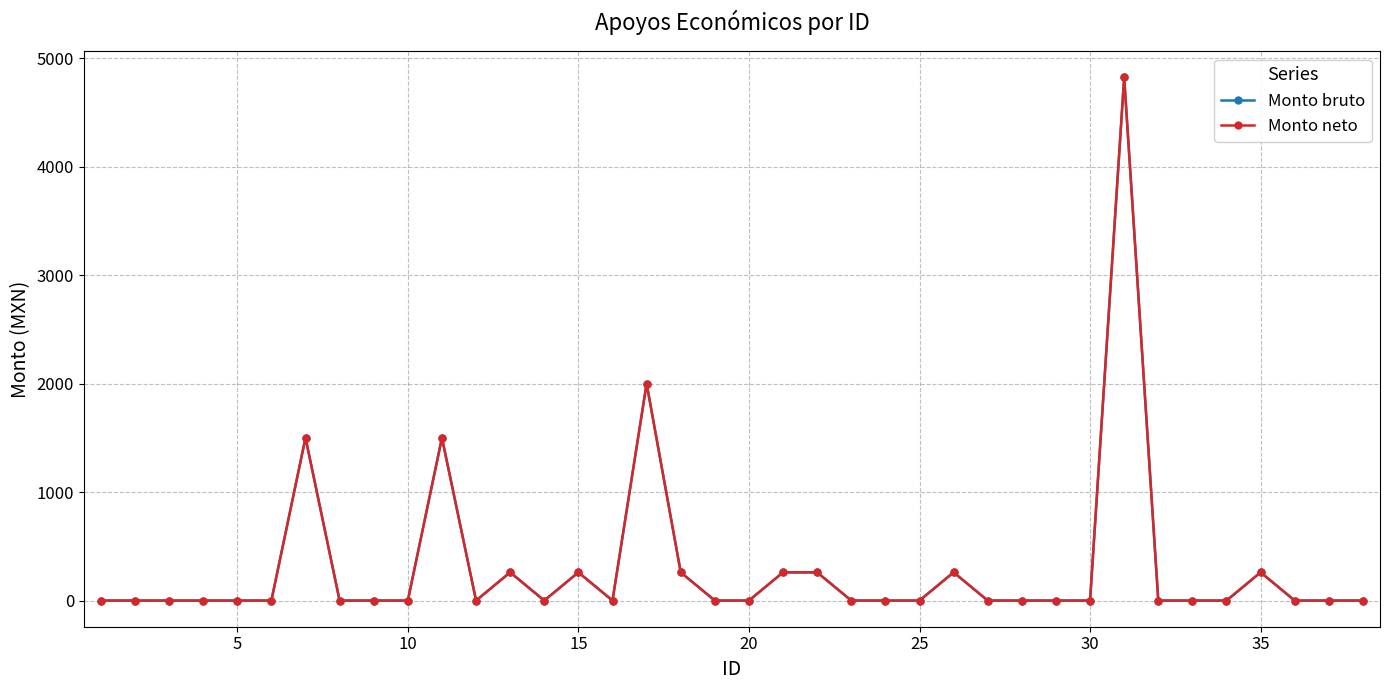

What is the sum of all Monto bruto values?

11642.0